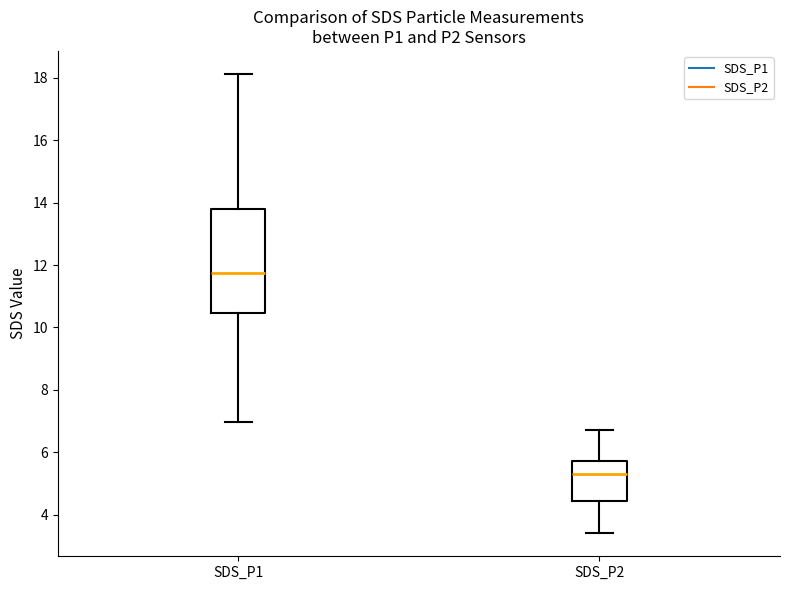

Reading left to right, transcribe this box plot: for each box, give where its median line is, the range the box spans, and where its two whiskers end, as read against the y-axis. The values are not printed on the chart, so give them approximately, as read against the axis.

SDS_P1: median 11.8, box 10.4 to 13.8, whiskers 7.0 to 18.2
SDS_P2: median 5.4, box 4.4 to 5.8, whiskers 3.4 to 6.8